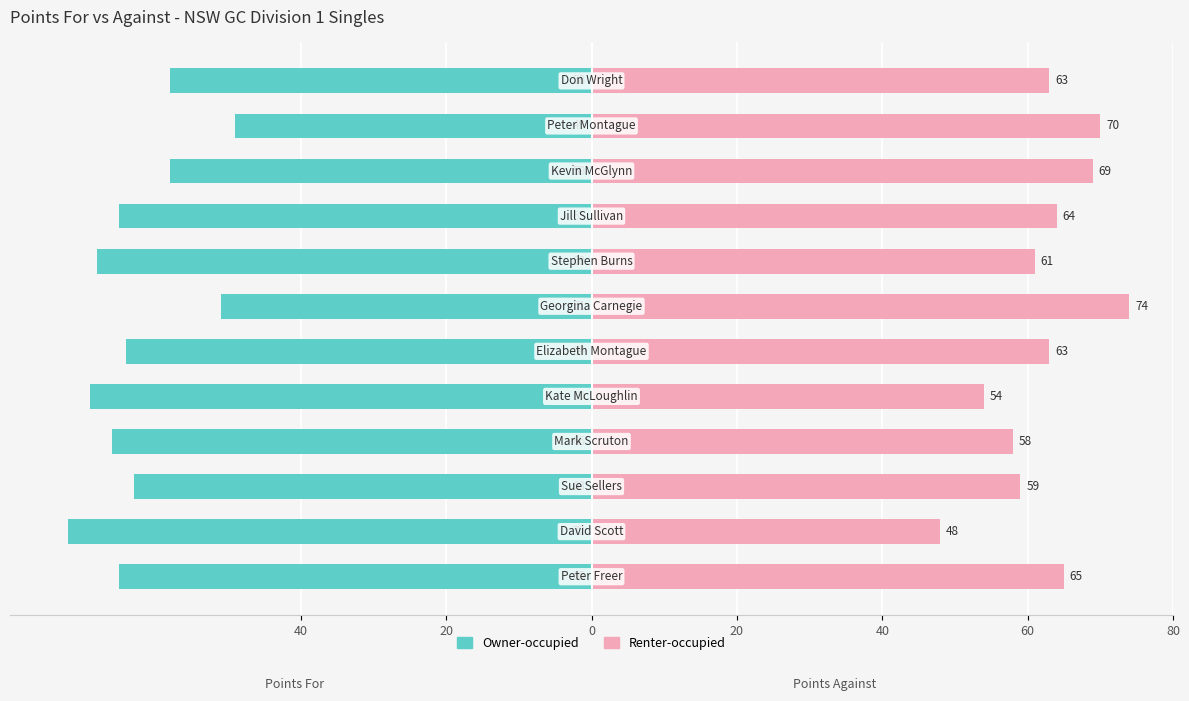

Does the chart contain stacked bars?

No